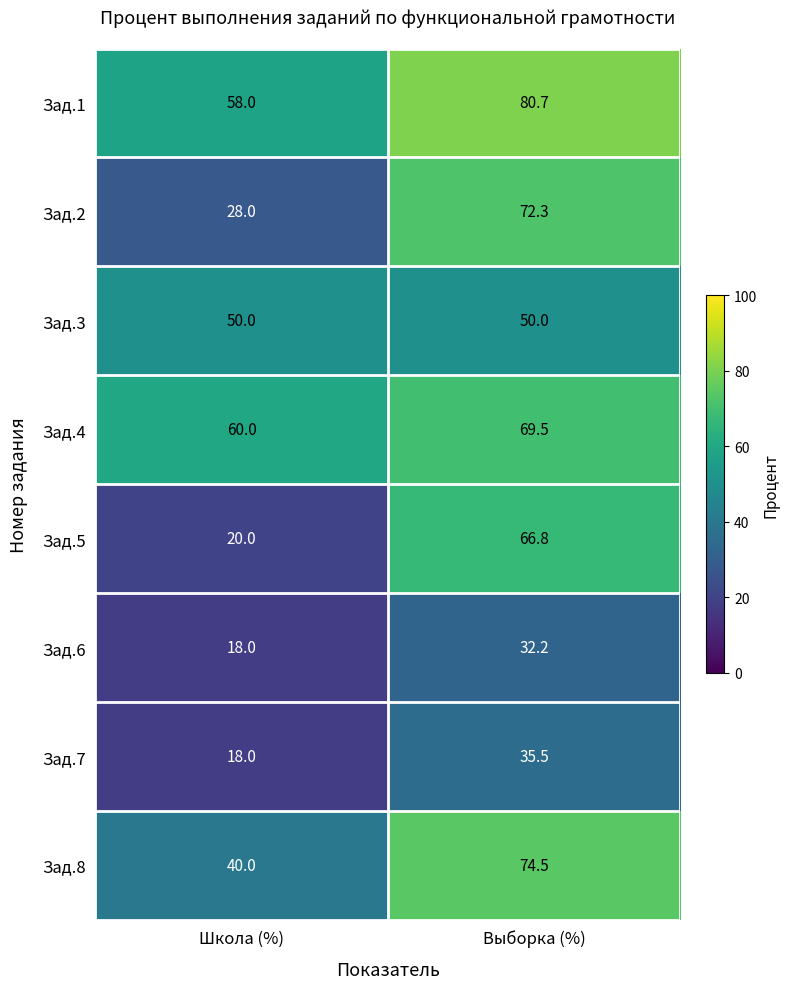

Which category has the highest value across all series?

Выборка (%)